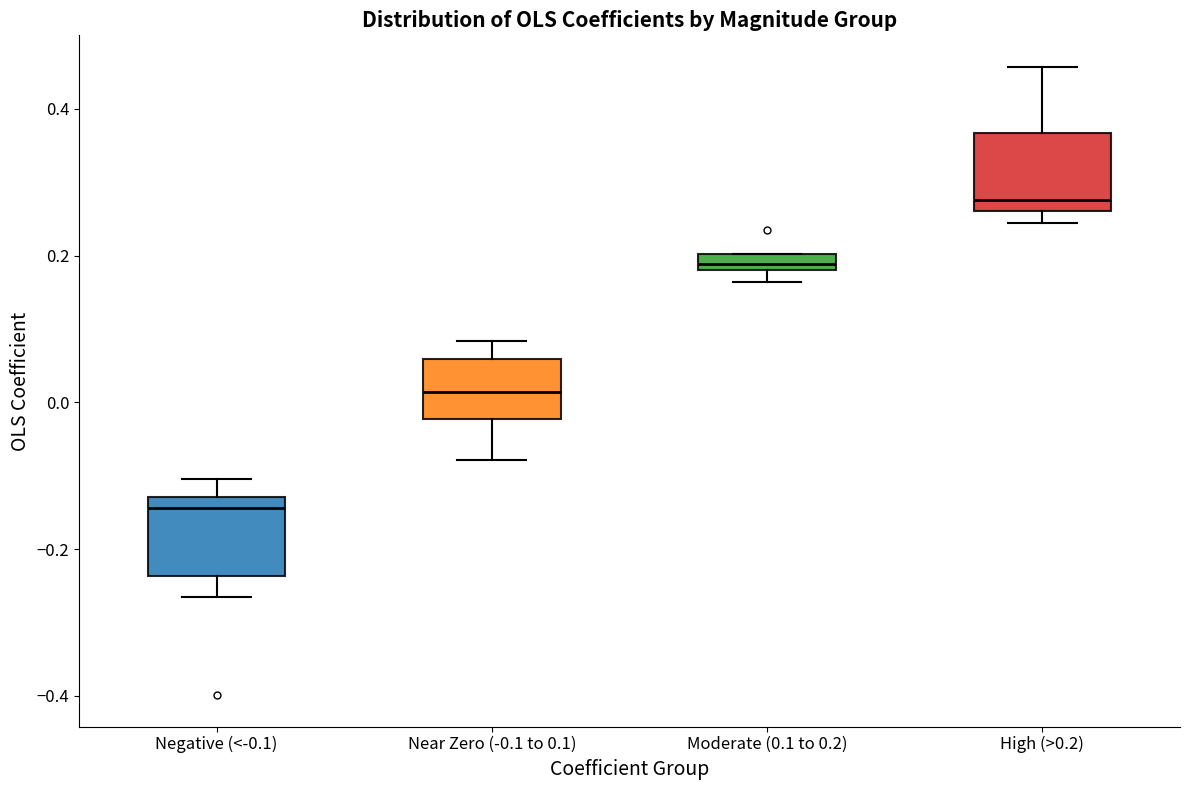

Where does the upper whisker of the box for Near Zero (-0.1 to 0.1) end on the y-axis? The values are not printed on the chart, so give them approximately, as read against the axis.

0.08